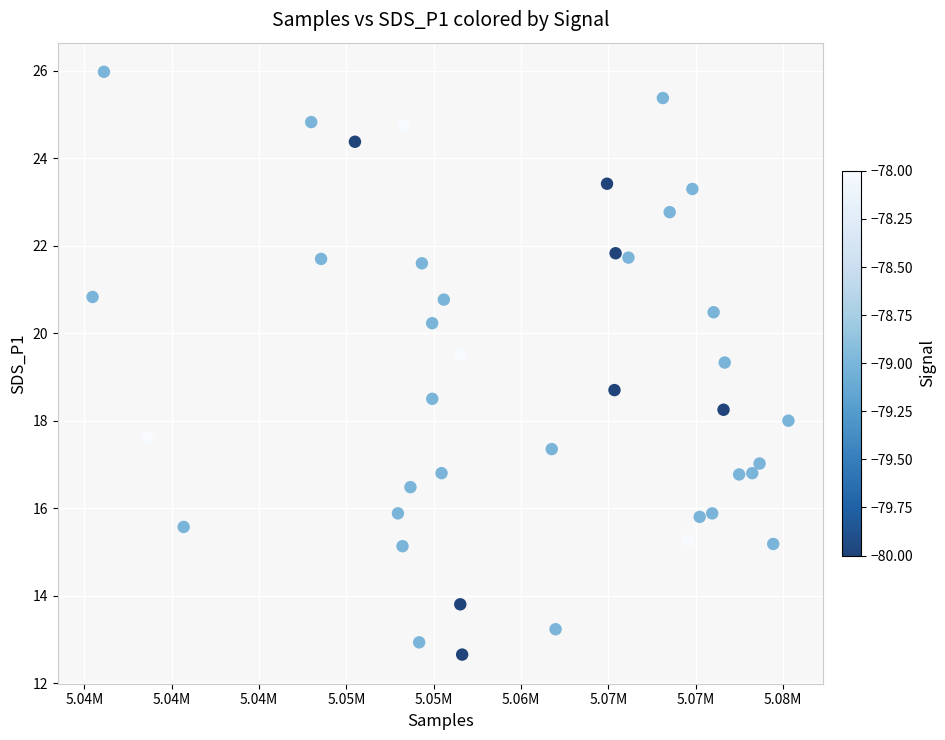

What is the range of X values (max minus min)?

39848.0